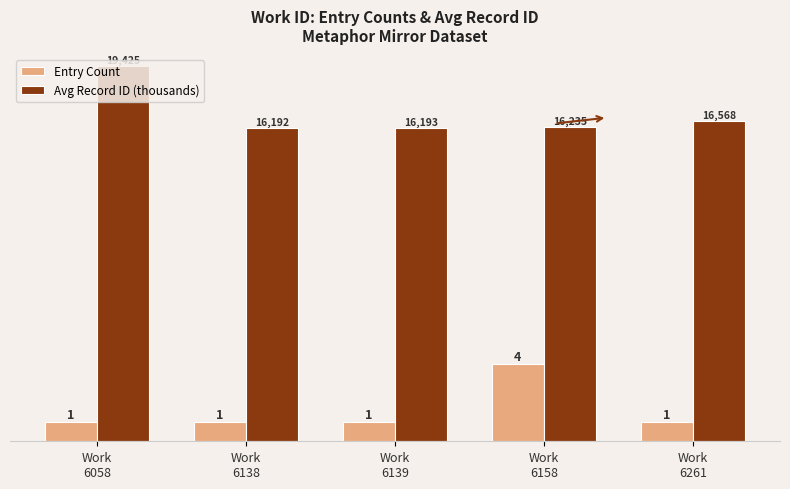

What is the smallest value displayed?

1.0